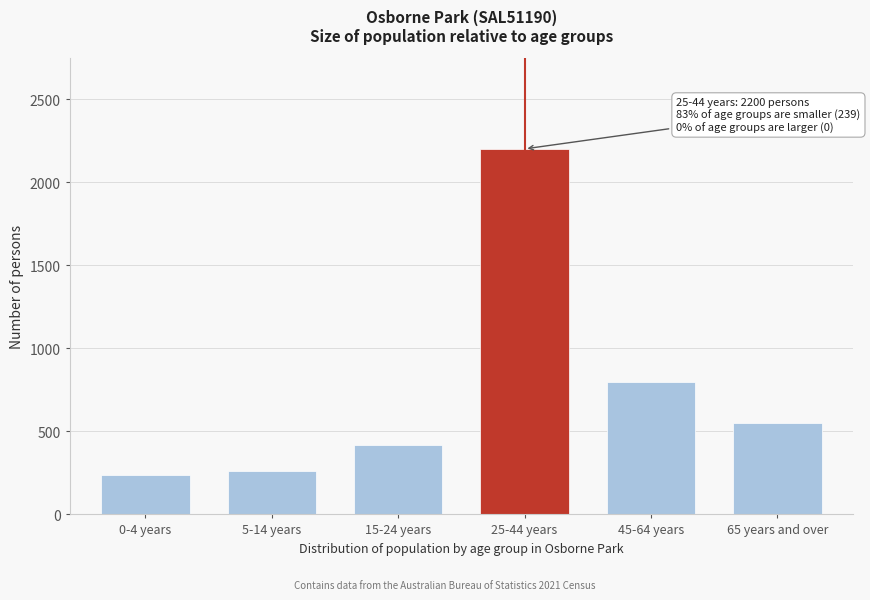

Reading right to left, list all the values displayed in this chart.

65 years and over=553	45-64 years=798	25-44 years=2200	15-24 years=420	5-14 years=261	0-4 years=239